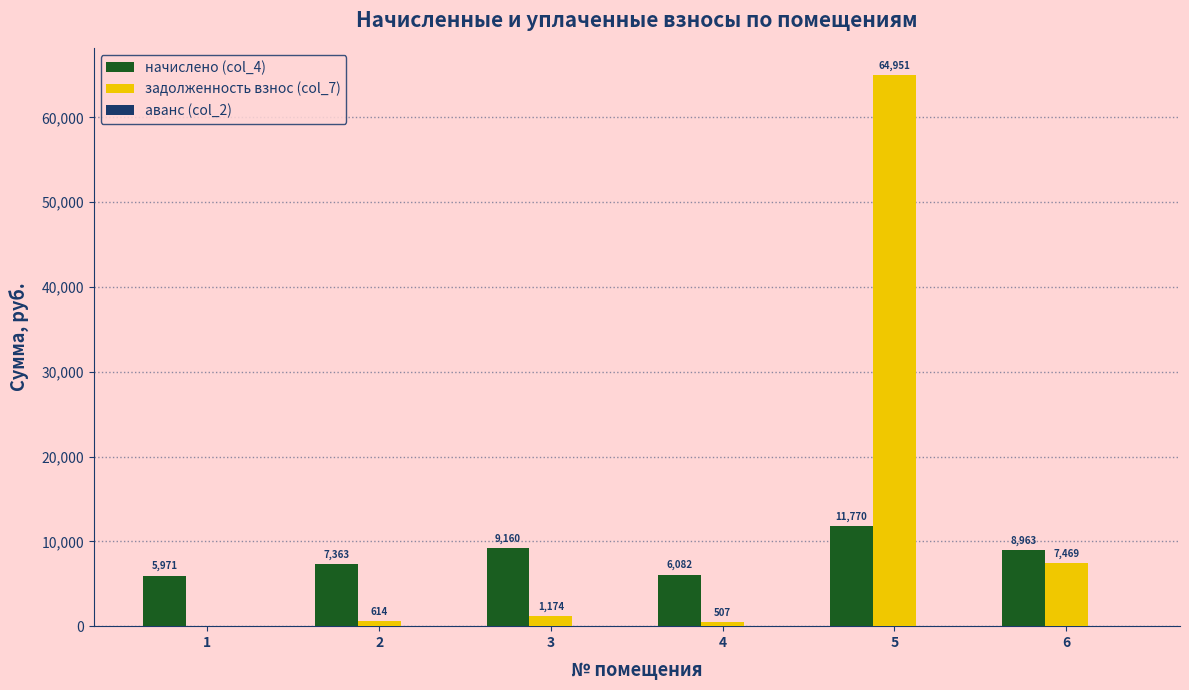

Between 1 and 6, which series saw the biggest shift?

задолженность взнос (col_7)